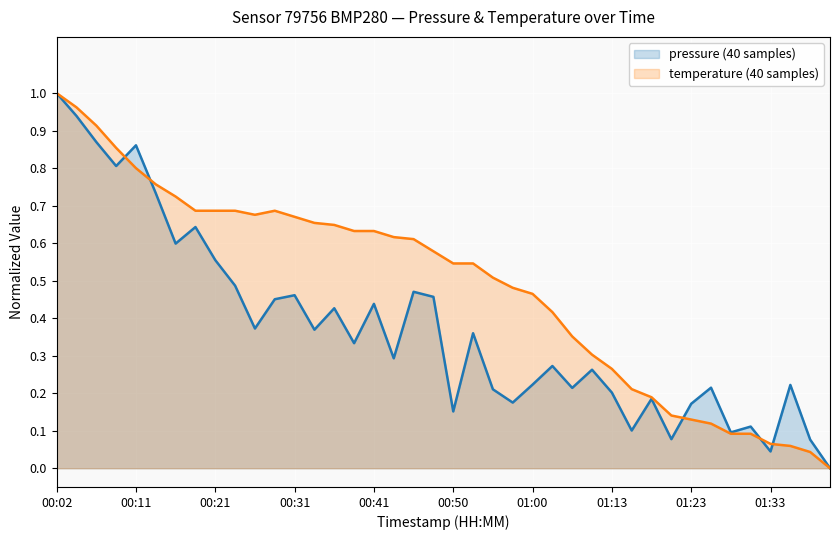

Between 30 and 35, which series saw the biggest shift?

temperature